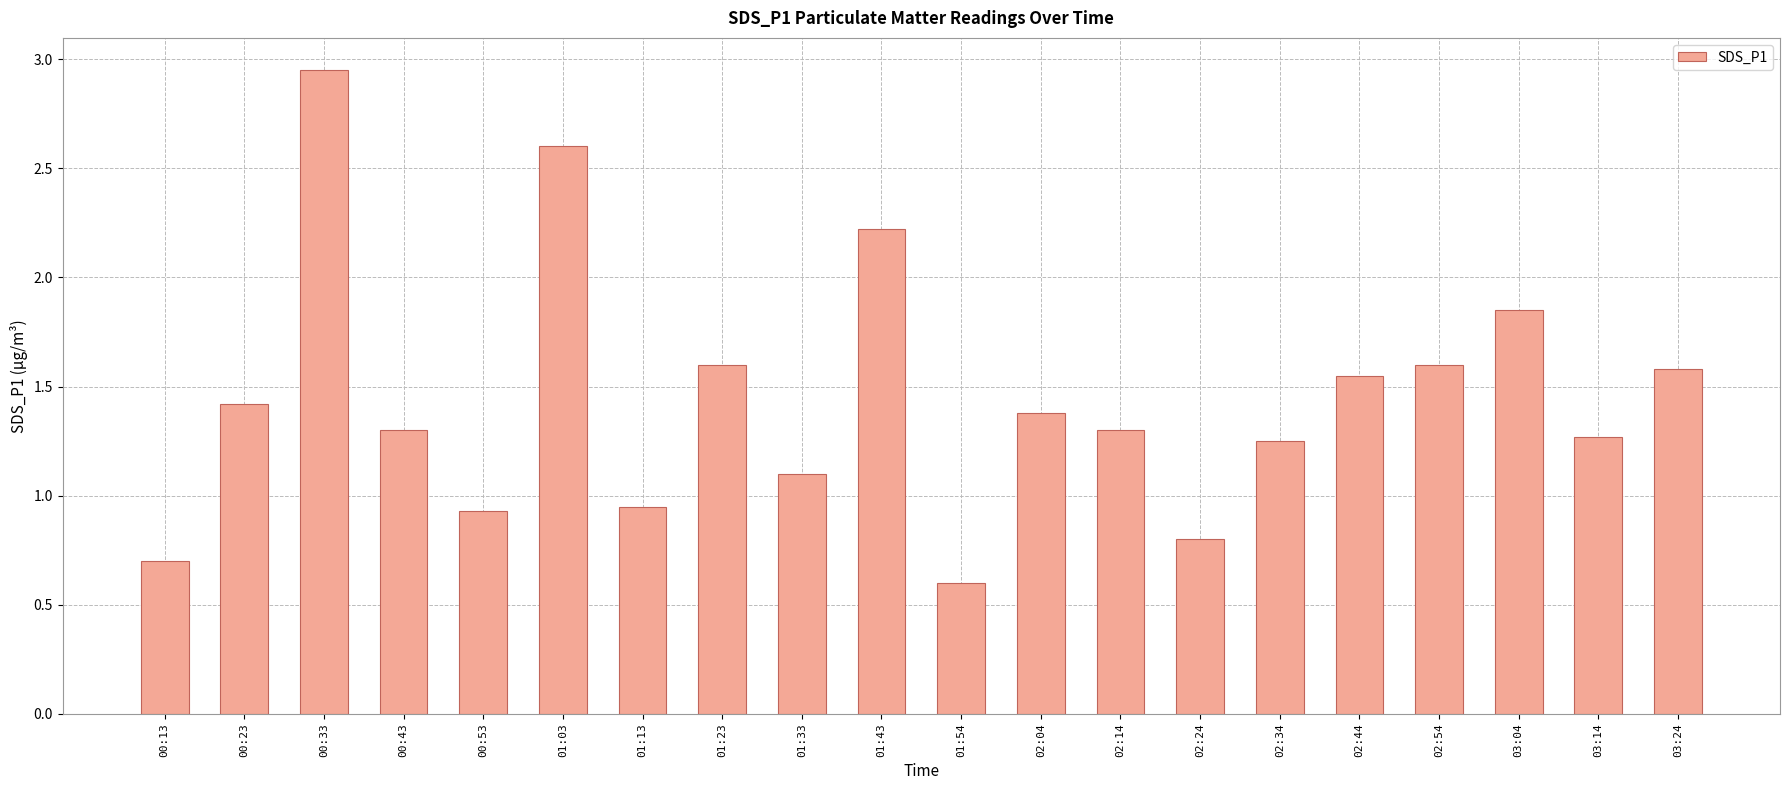

What is the label of the 4th bar from the left?

00:43